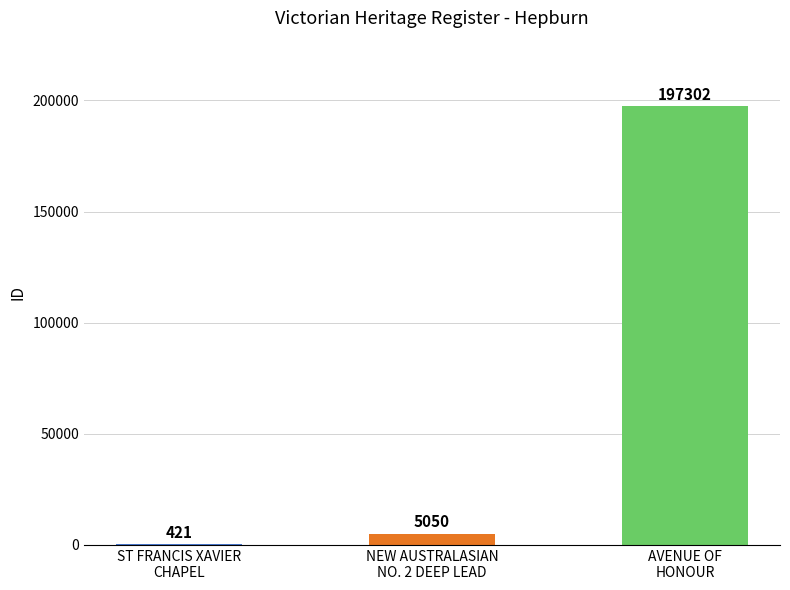

What is the greatest value displayed?

197302